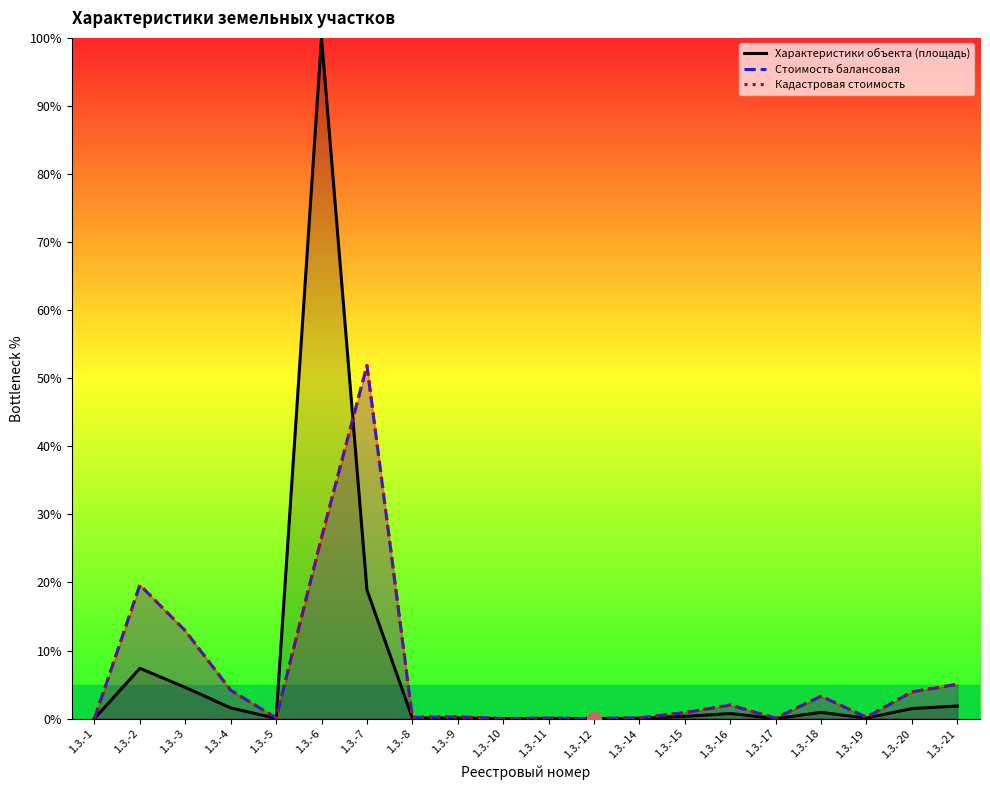

Is it true that Характеристики объекта (площадь) equals 0.0 at 1.3.-17?

True